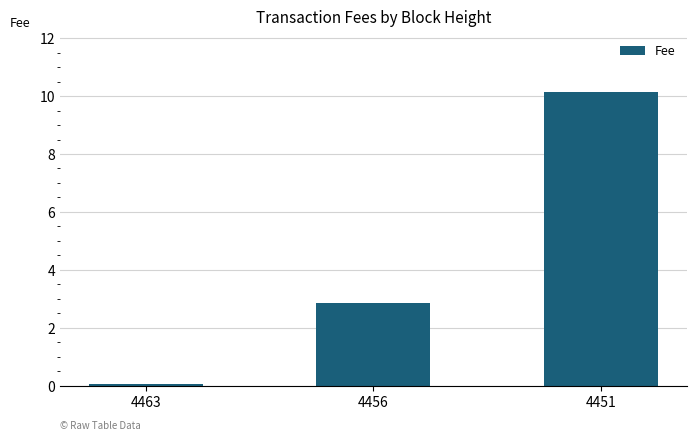

What is the sum of all values?

13.1